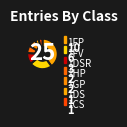

What is the largest slice in the pie chart?

1FP